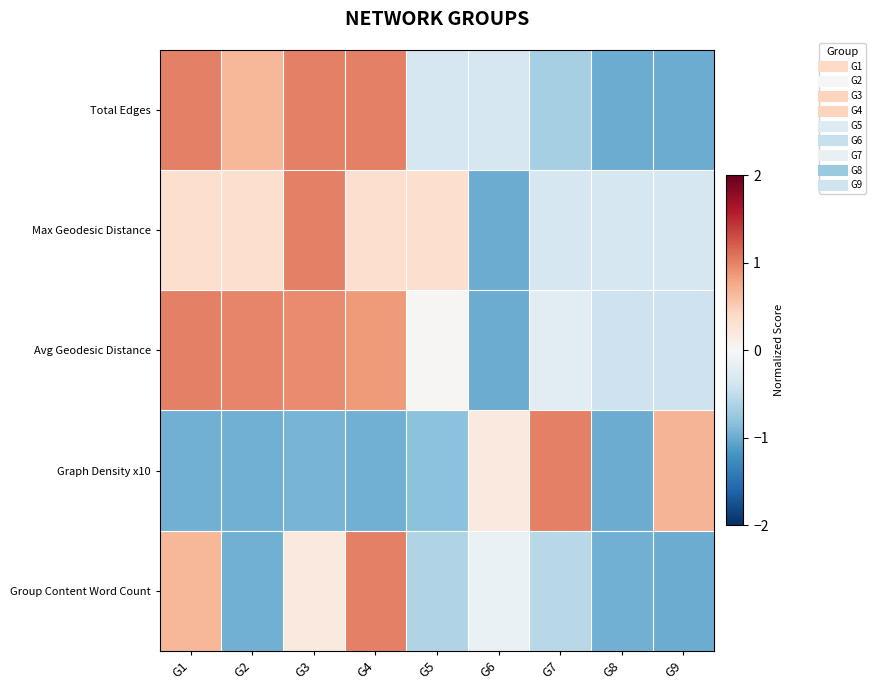

List the series in order of their peak value, highest first.

Total Edges, Max Geodesic Distance, Avg Geodesic Distance, Graph Density x10, Group Content Word Count